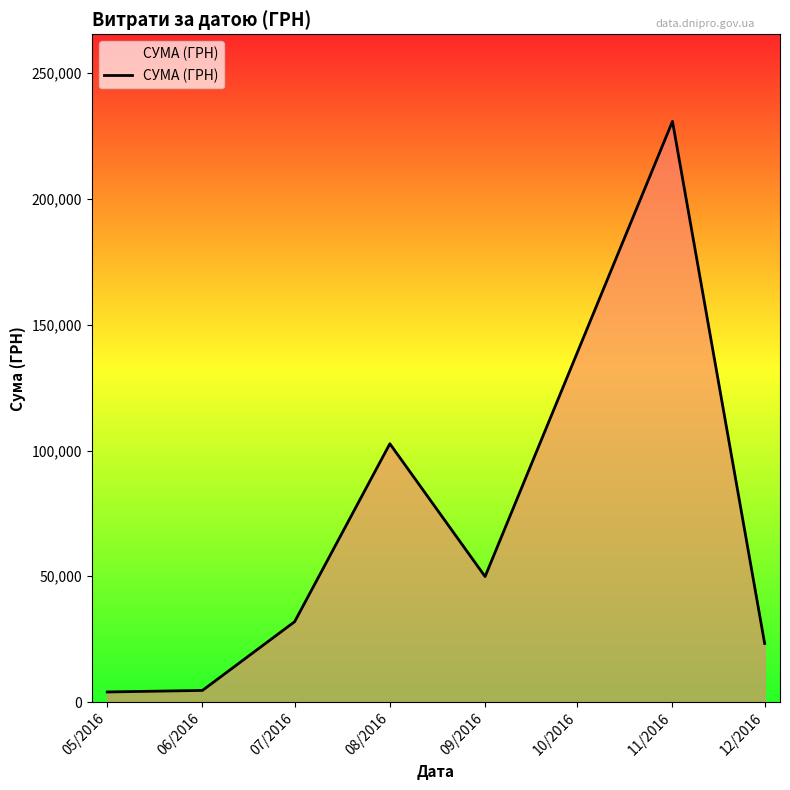

What is the minimum value shown in the chart?

4007.3